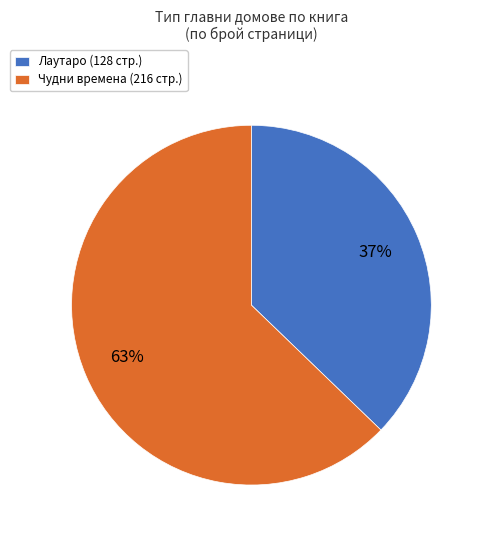

True or false: Лаутаро (128 стр.) accounts for 31% of the total.

False